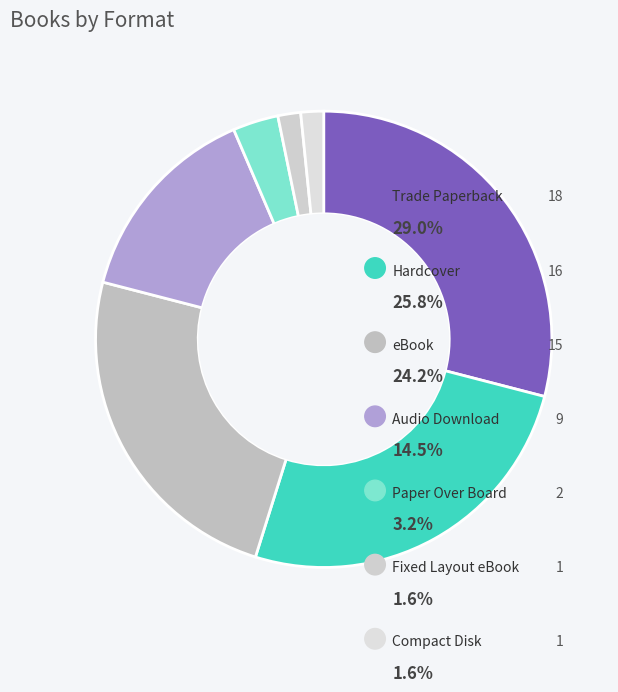

What is the smallest slice in the pie chart?

Fixed Layout eBook